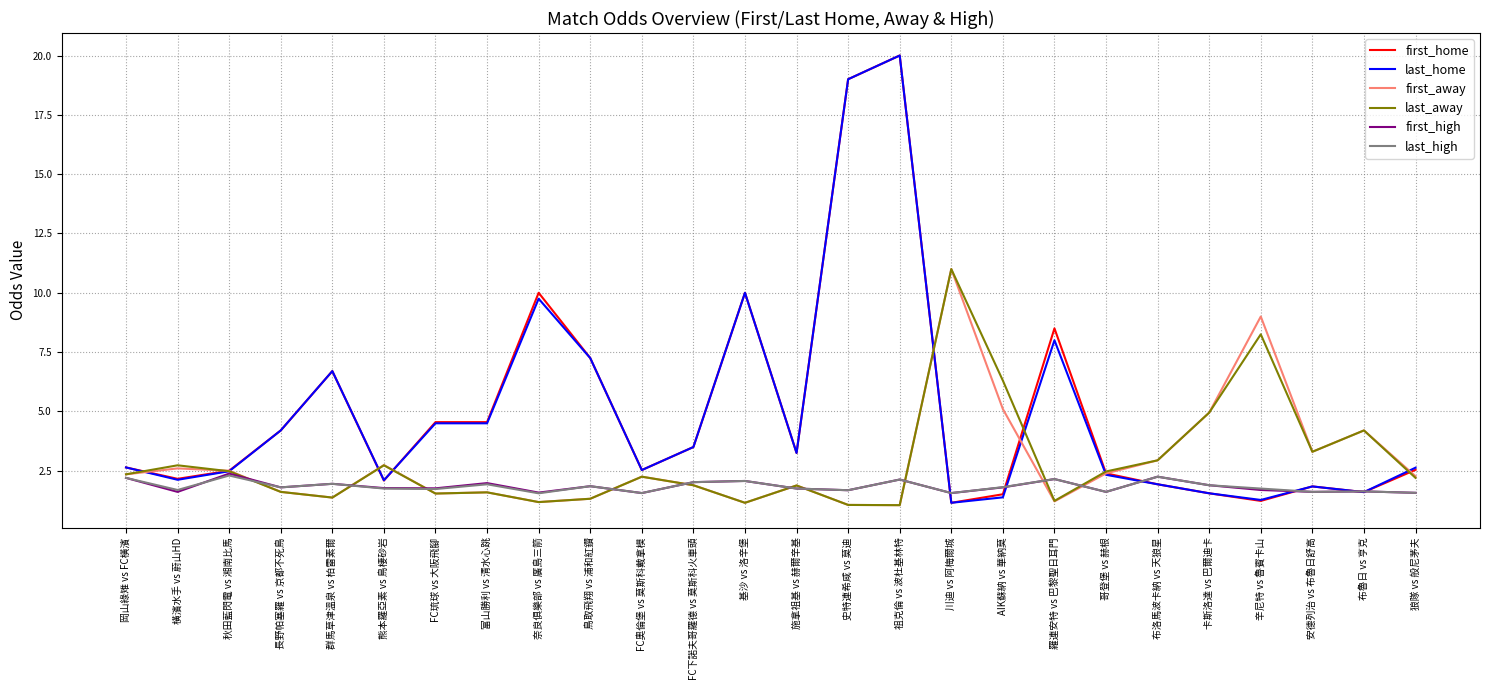

What is the difference between the highest and lowest values at 鳥取飛翔 vs 浦和紅鑽?

5.9